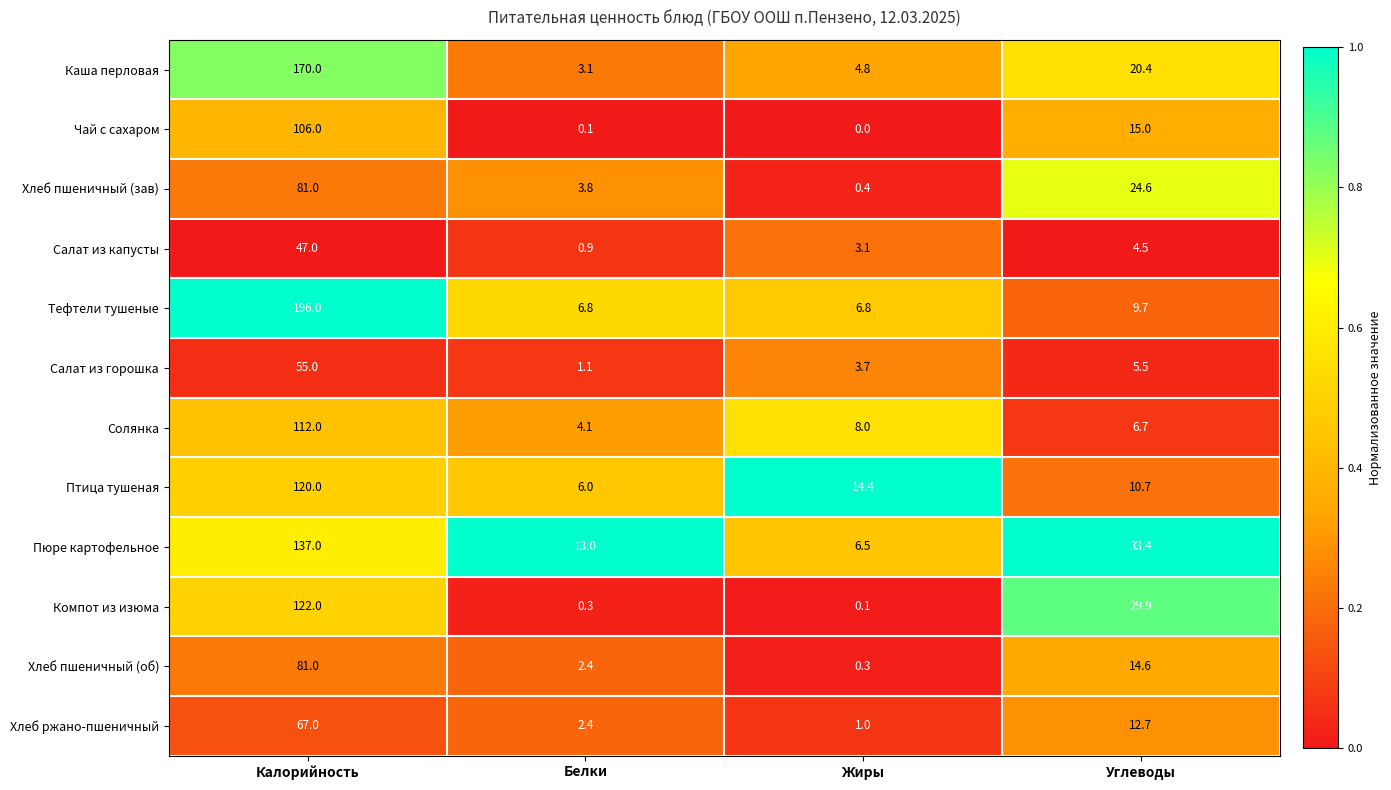

At how many categories does at least one series exceed 0?

4